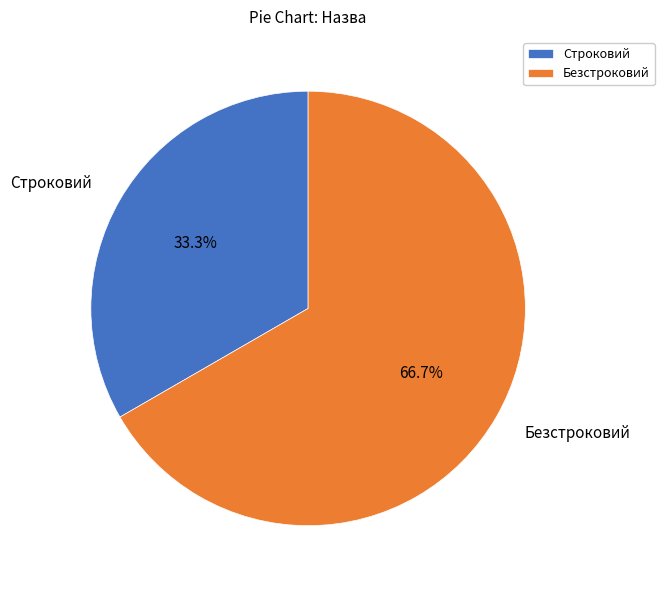

To the nearest percent, what is the combined percentage of Строковий and Безстроковий?

100%